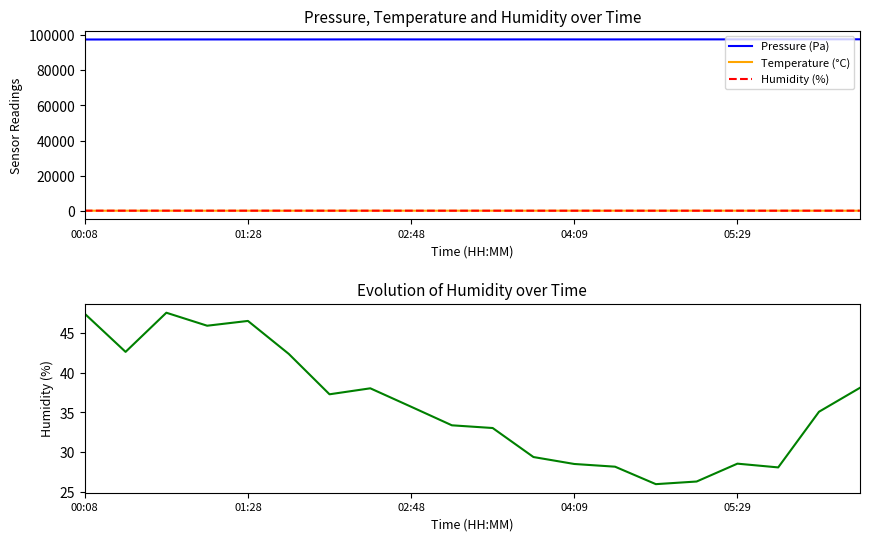

Which series has the widest spread of values?

Pressure (Pa)